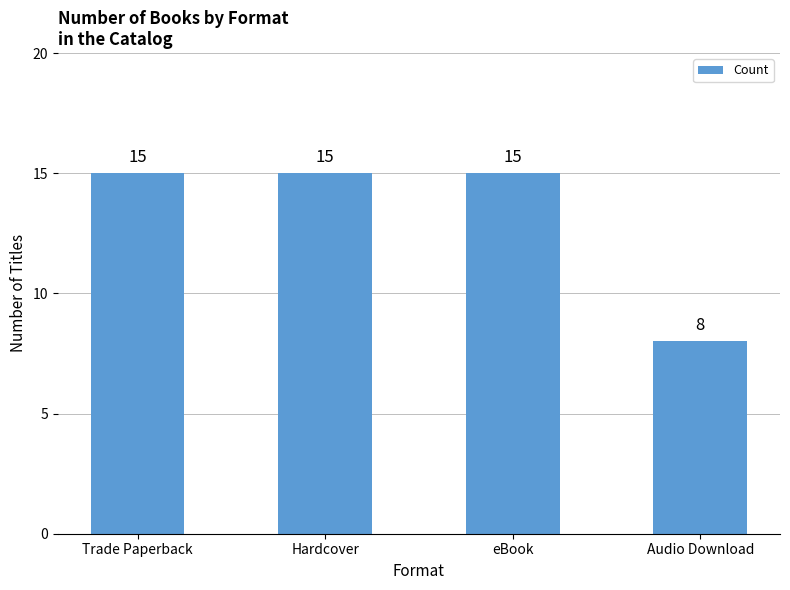

Is it true that the value at eBook is 15?

True